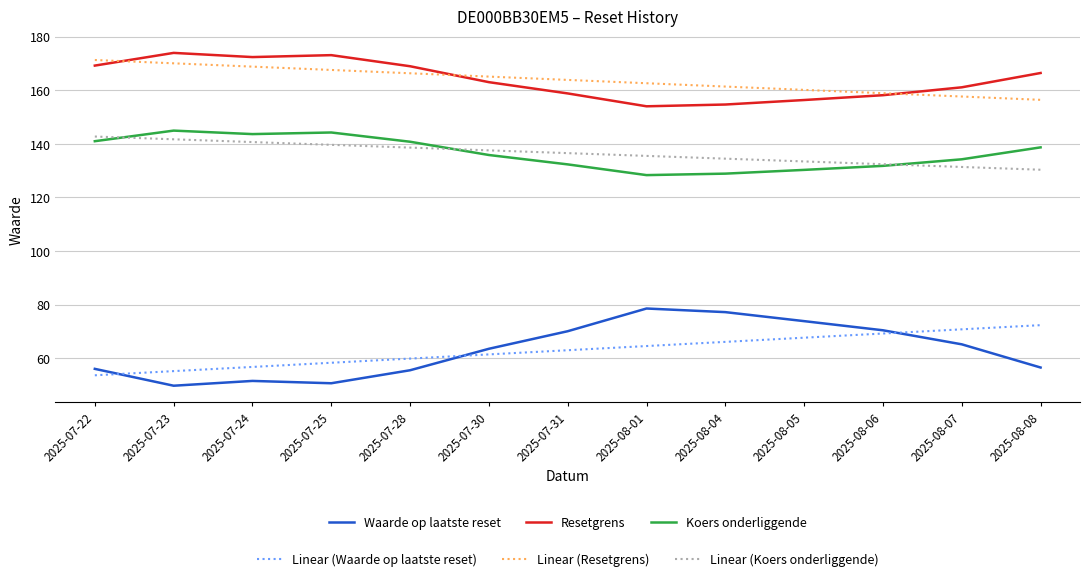

What is the smallest value displayed?

49.8